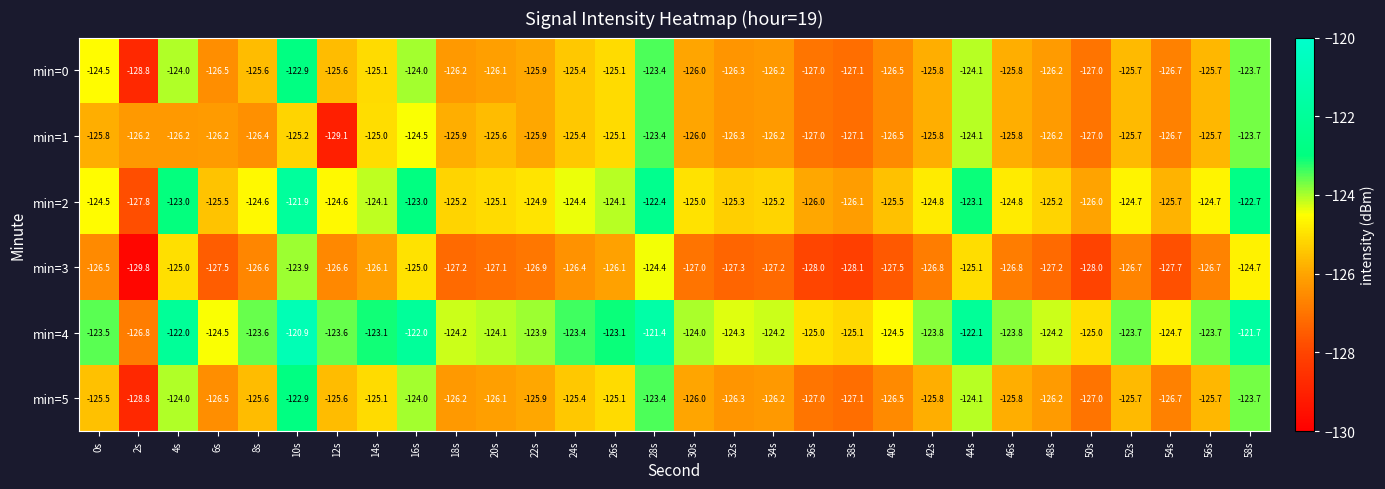

Is the value of min=3 at 56s greater than the value of min=5 at 12s?

No